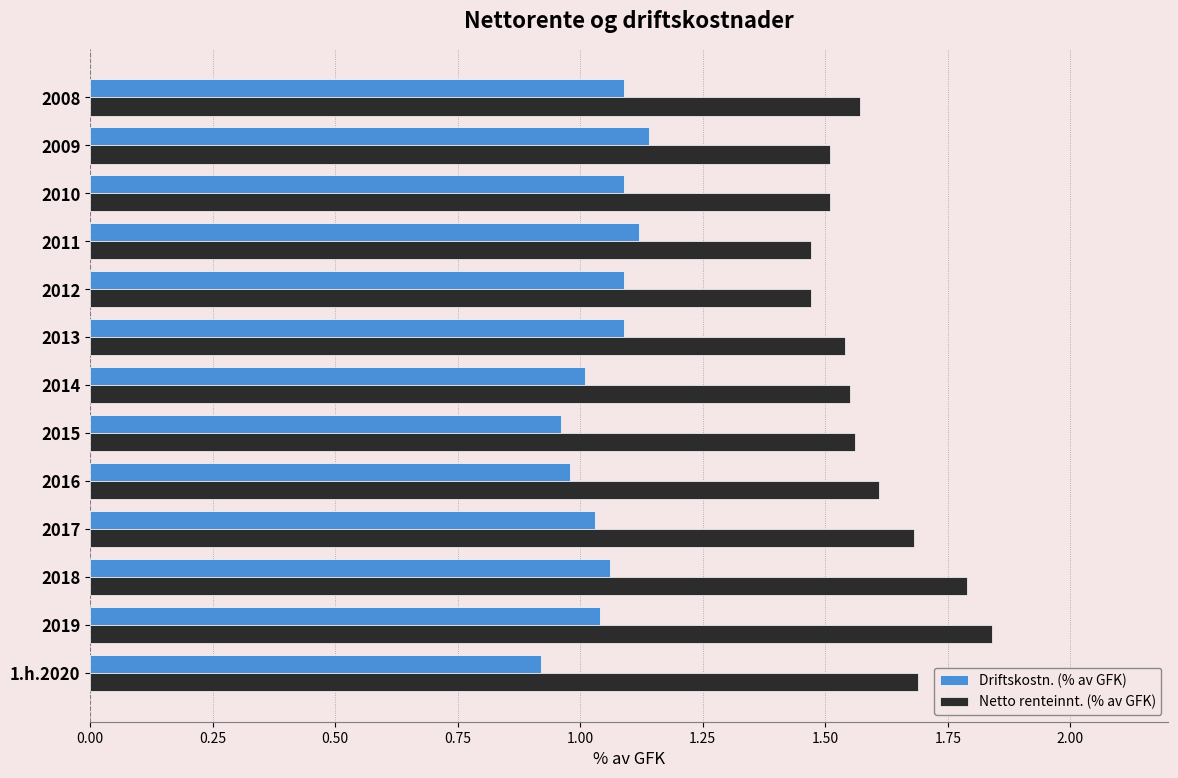

Is the value of Netto renteinnt. (% av GFK) at 2016 greater than the value of Driftskostn. (% av GFK) at 1.h.2020?

Yes